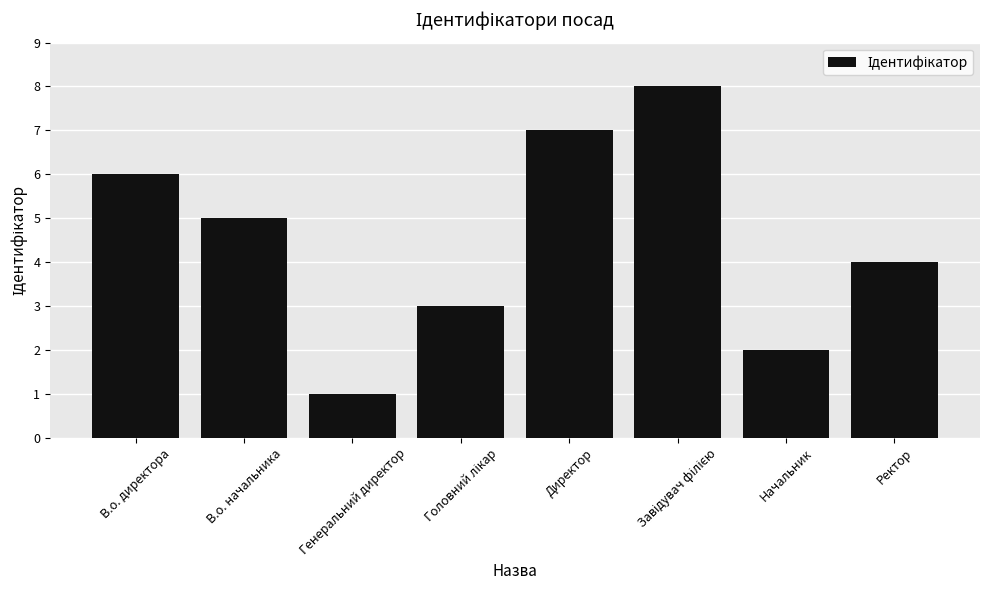

What is the value of the 7th bar from the left?

2